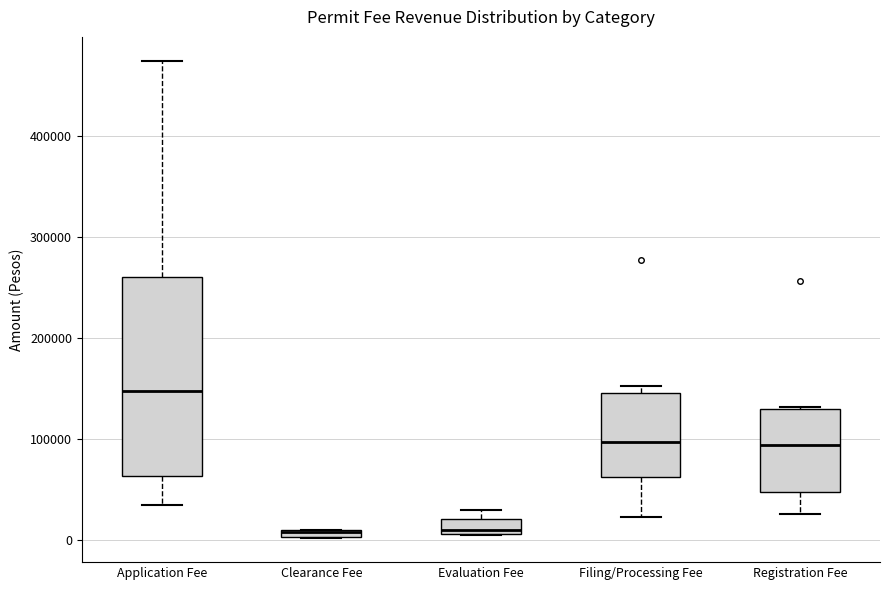

Comparing the boxes themselves (not the whiskers), which one is the tallest?

Application Fee